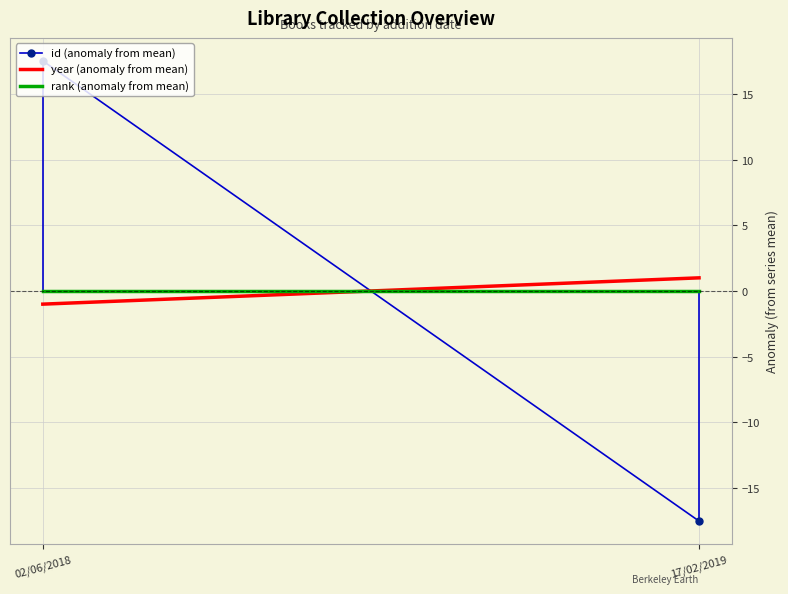

What is the difference between the highest and lowest values at 17/02/2019?

18.5